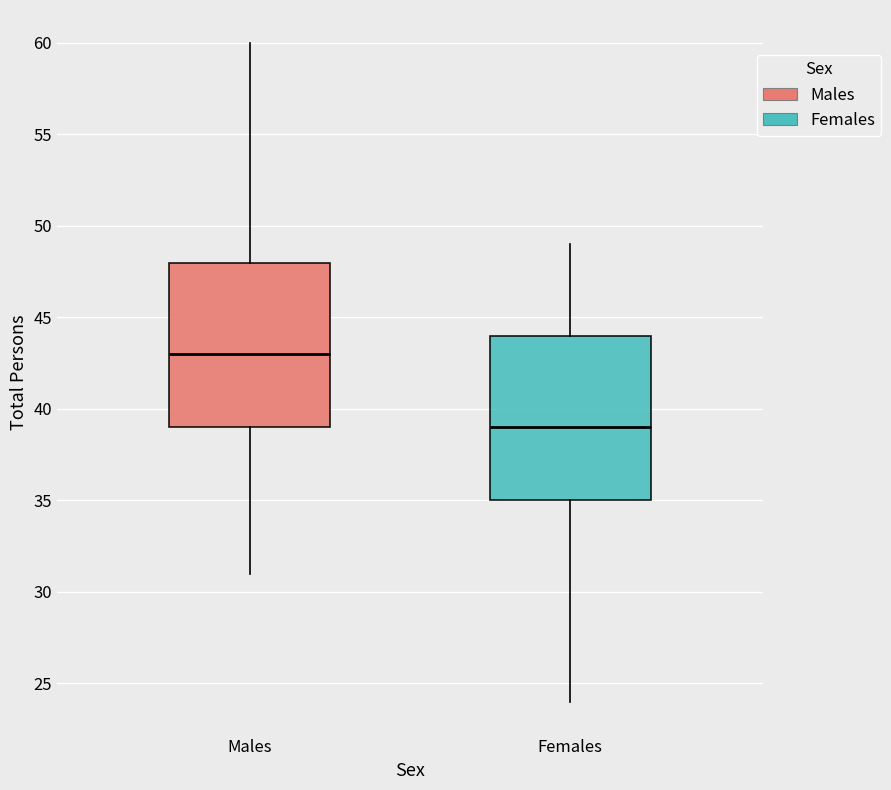

Reading left to right, read every box against the y-axis: the position of its median line, the range the box covers, and the ends of its whiskers. The values are not printed on the chart, so give them approximately, as read against the axis.

Males: median 43, box 39 to 48, whiskers 31 to 60
Females: median 39, box 35 to 44, whiskers 24 to 49